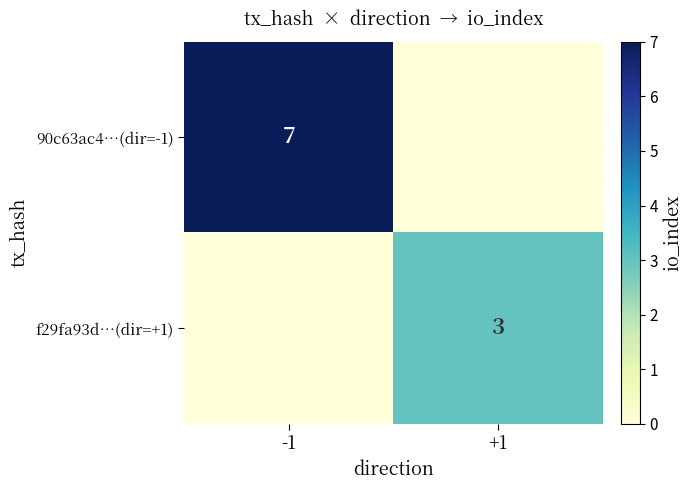

Is the value of f29fa93d…(dir=+1) at +1 greater than the value of 90c63ac4…(dir=-1) at -1?

No